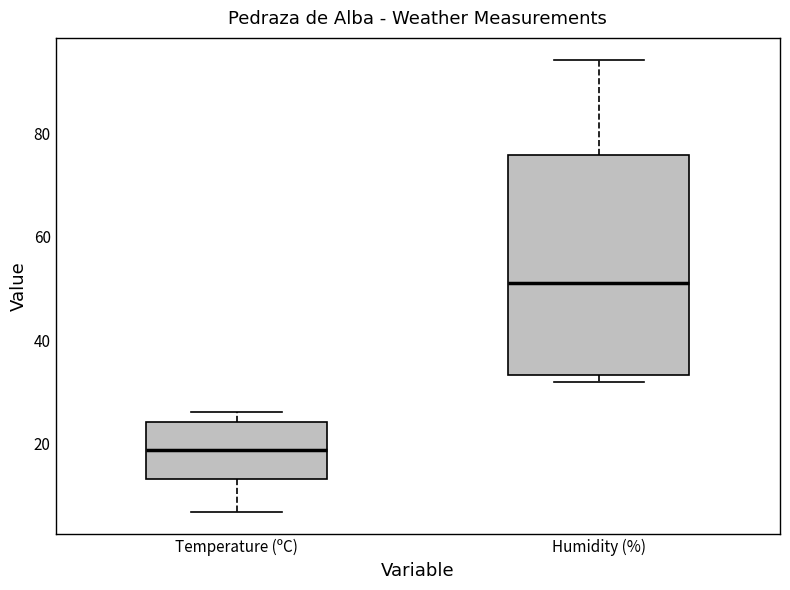

Reading left to right, transcribe this box plot: for each box, give where its median line is, the range the box spans, and where its two whiskers end, as read against the y-axis. The values are not printed on the chart, so give them approximately, as read against the axis.

Temperature (ºC): median 18, box 14 to 24, whiskers 6 to 26
Humidity (%): median 52, box 34 to 76, whiskers 32 to 94